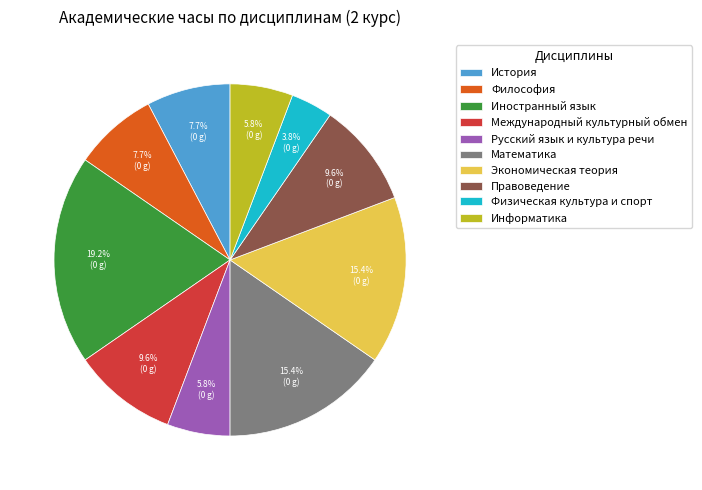

Combined, what portion of the pie is Математика and Информатика?

21.2%